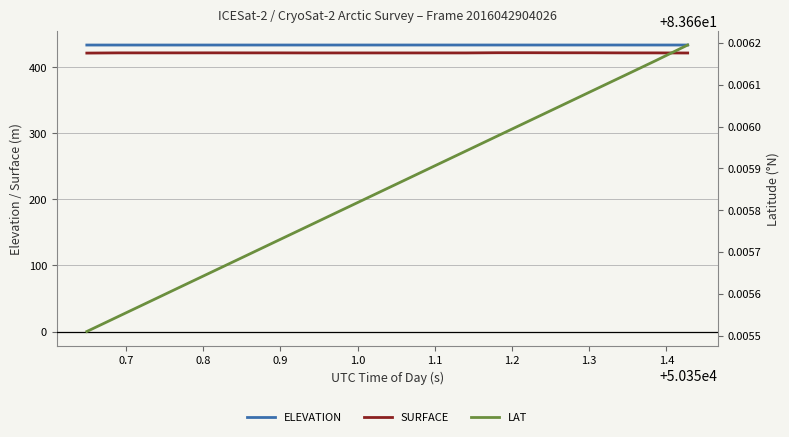

At how many categories does at least one series exceed 208?

20